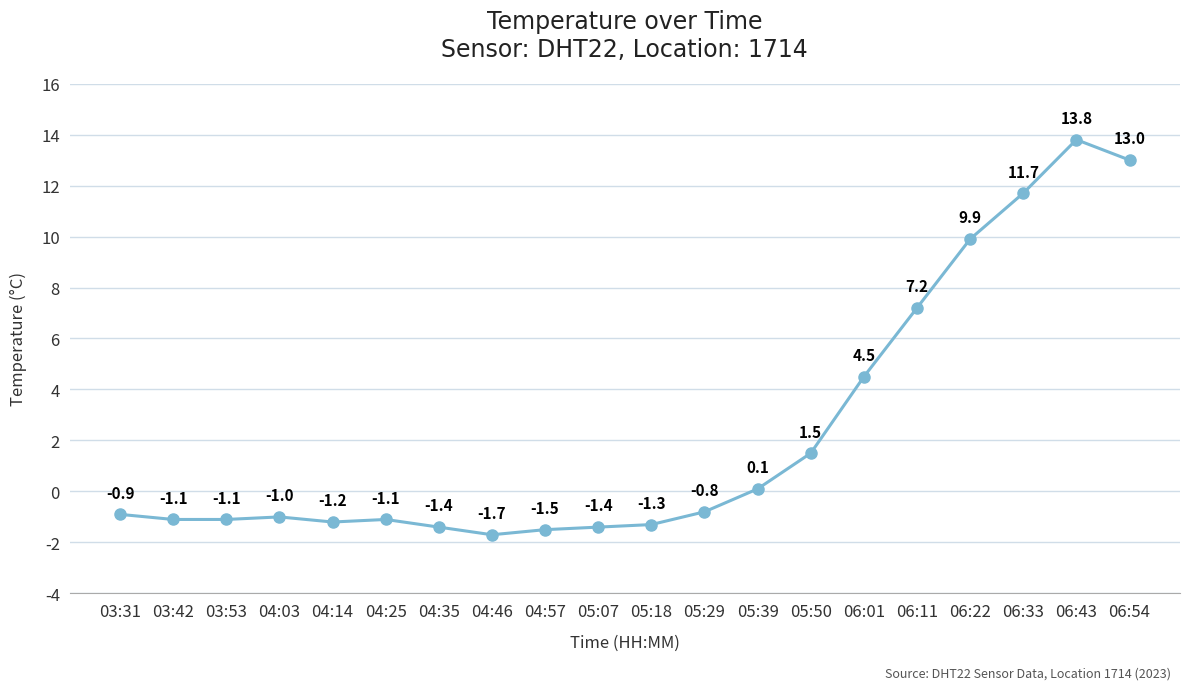

The chart shows a value of 10.1 at 06:11. True or false?

False